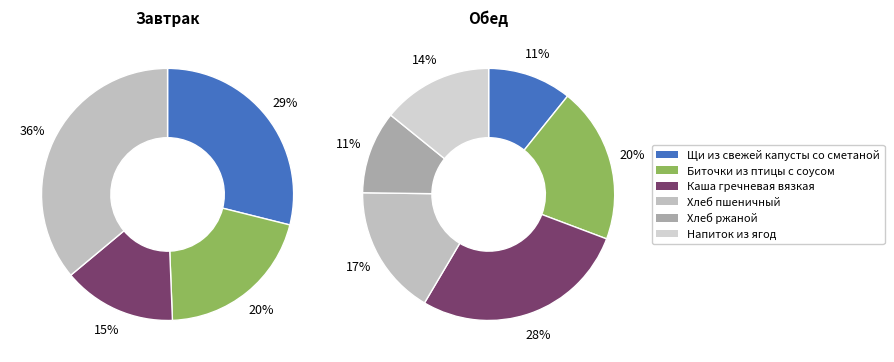

How many slices are in this pie chart?

4